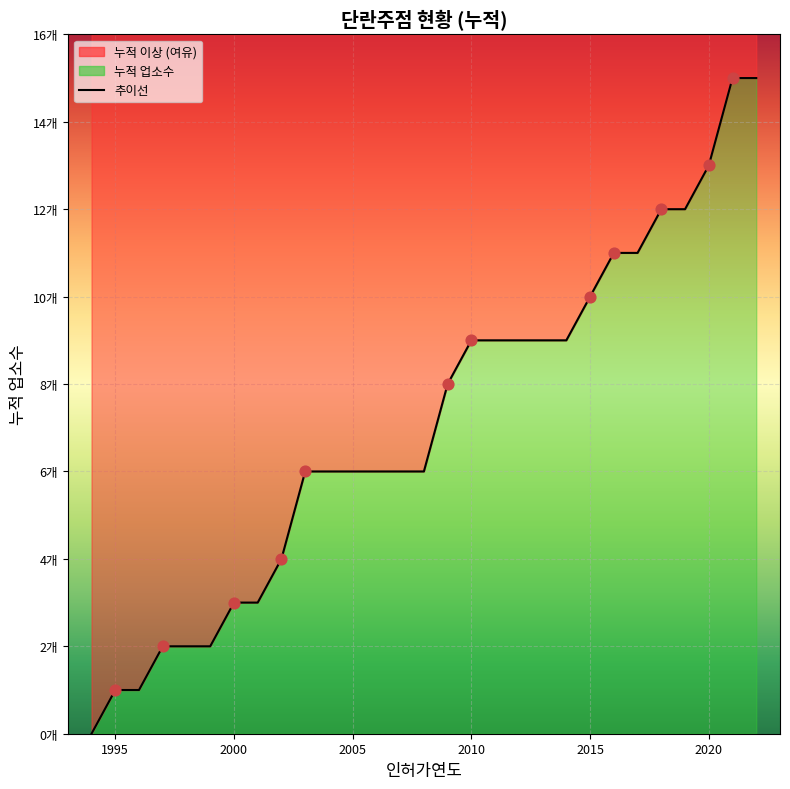

What is the change in value from 2016 to 2021-10?

+4